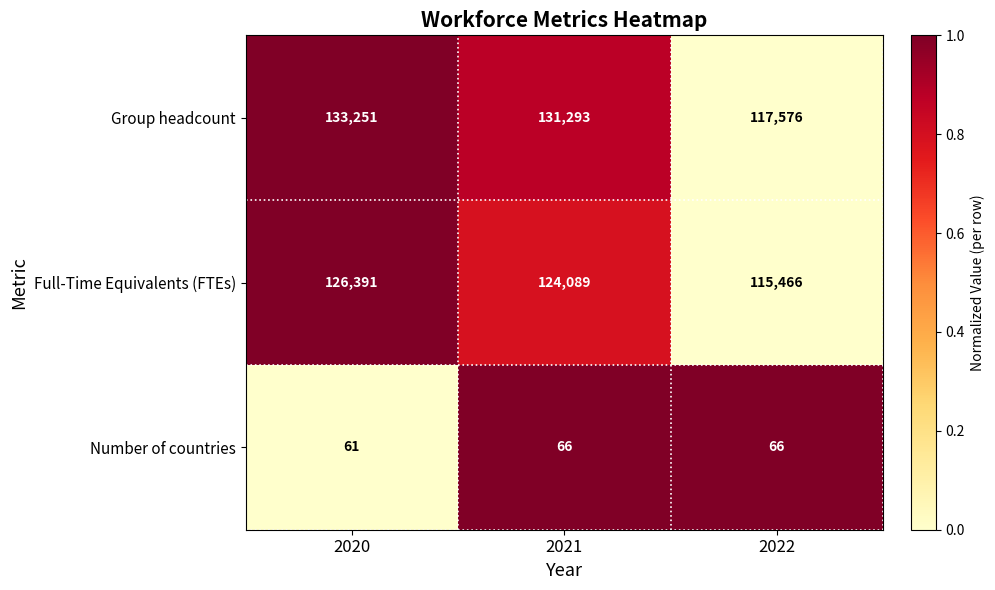

The value of Group headcount at 2022 is 117576. True or false?

True